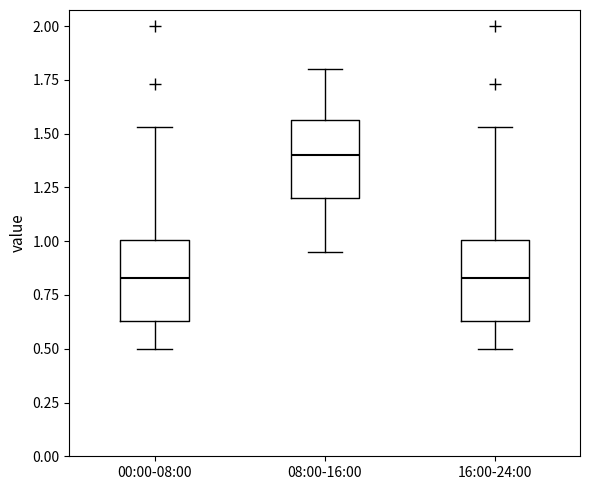

Reading left to right, read every box against the y-axis: the position of its median line, the range the box covers, and the ends of its whiskers. The values are not printed on the chart, so give them approximately, as read against the axis.

00:00-08:00: median 0.85, box 0.65 to 1.00, whiskers 0.50 to 1.55
08:00-16:00: median 1.40, box 1.20 to 1.55, whiskers 0.95 to 1.80
16:00-24:00: median 0.85, box 0.65 to 1.00, whiskers 0.50 to 1.55